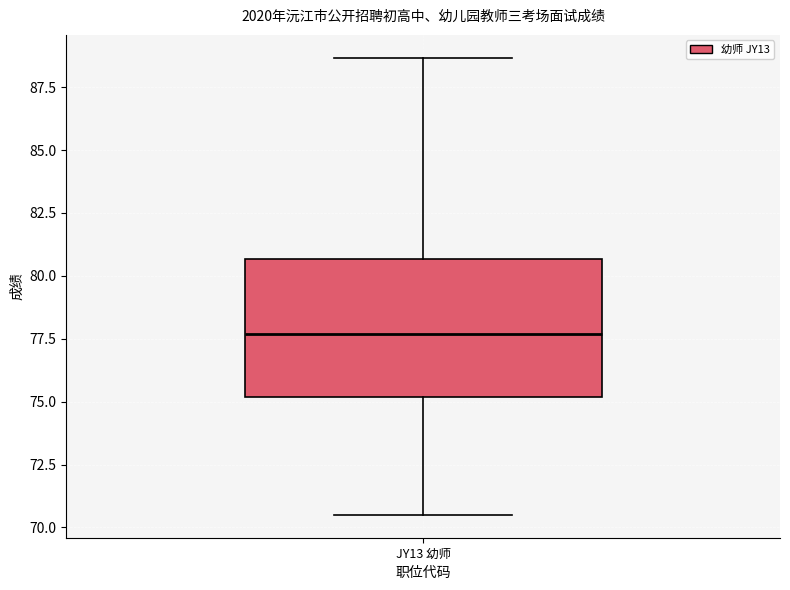

Read this box plot against the y-axis: the position of the median line, the range covered by the box, and the ends of both whiskers. The values are not printed on the chart, so give them approximately, as read against the axis.

median 77.5, box 75.0 to 80.5, whiskers 70.5 to 88.5